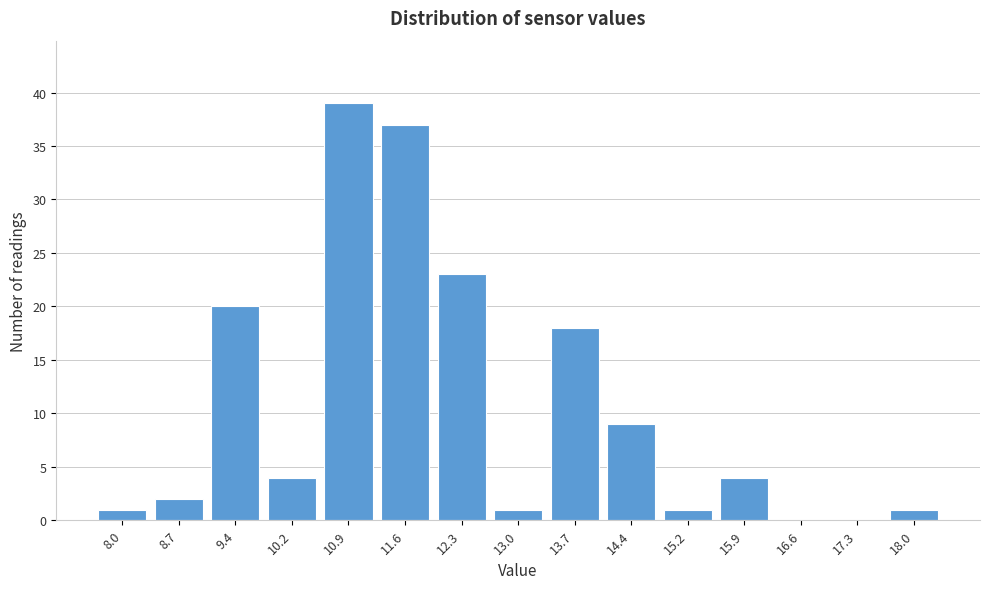

Reading left to right, extract all data points from this chart.

8.0=1	8.7=2	9.4=20	10.2=4	10.9=39	11.6=37	12.3=23	13.0=1	13.7=18	14.4=9	15.2=1	15.9=4	16.6=0	17.3=0	18.0=1